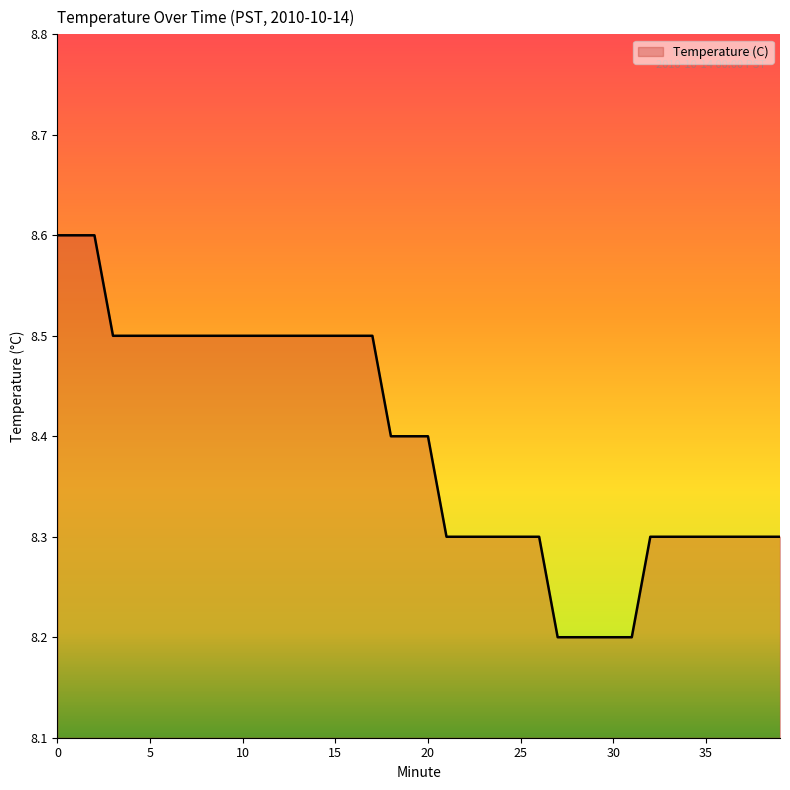

What is the minimum value shown in the chart?

8.2